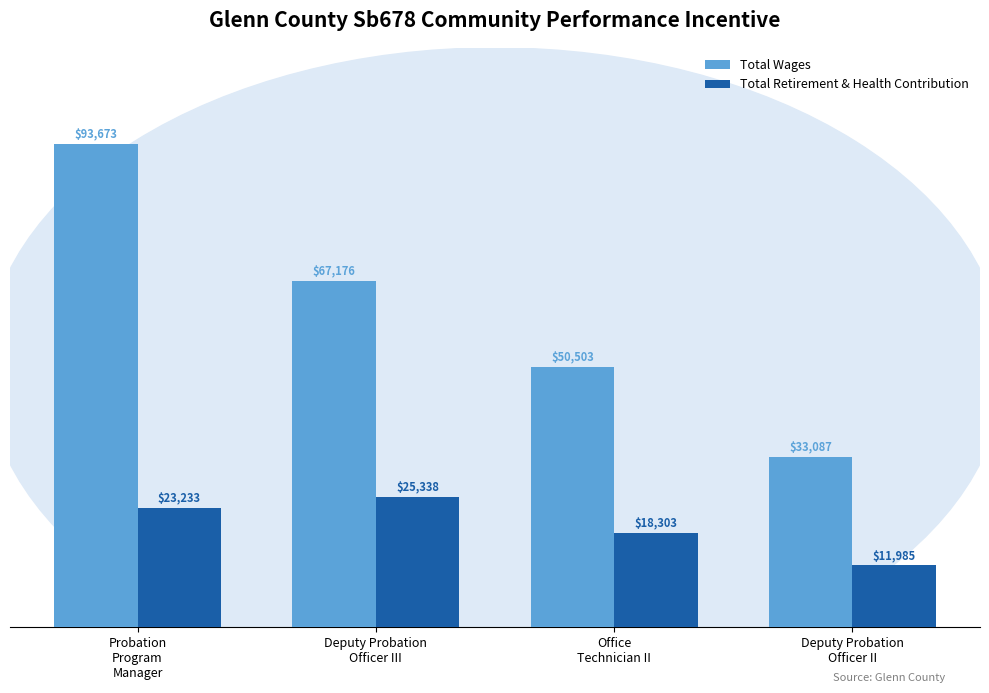

List the series in order of their peak value, highest first.

Total Wages, Total Retirement & Health Contribution